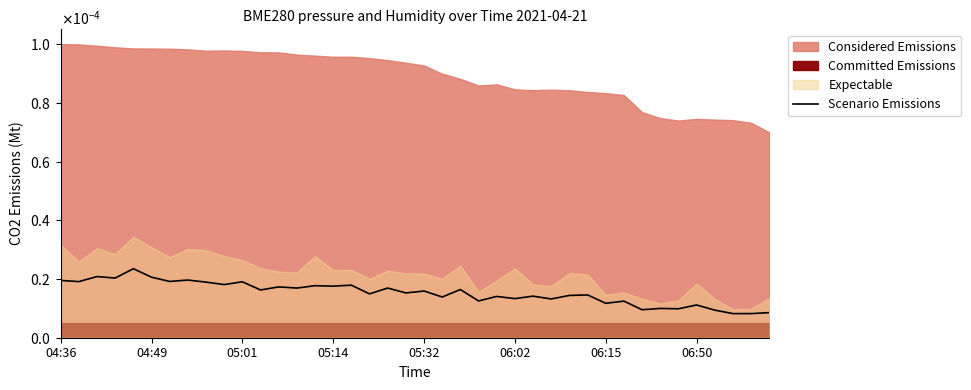

Is it true that the value at 8 is 0.0?

True